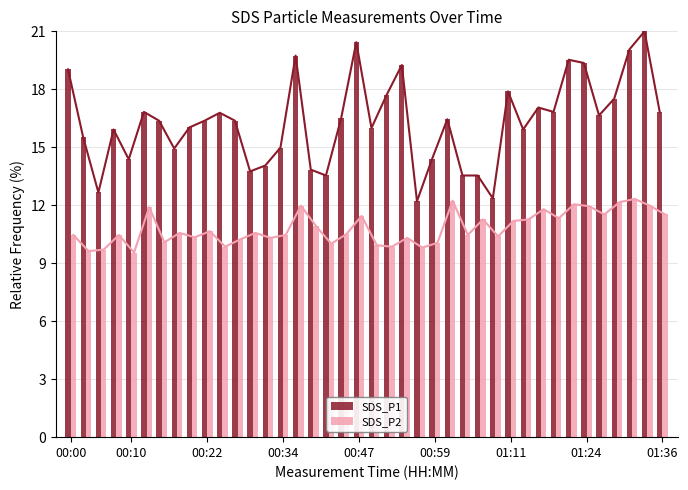

What is the maximum value for SDS_P1?

21.0